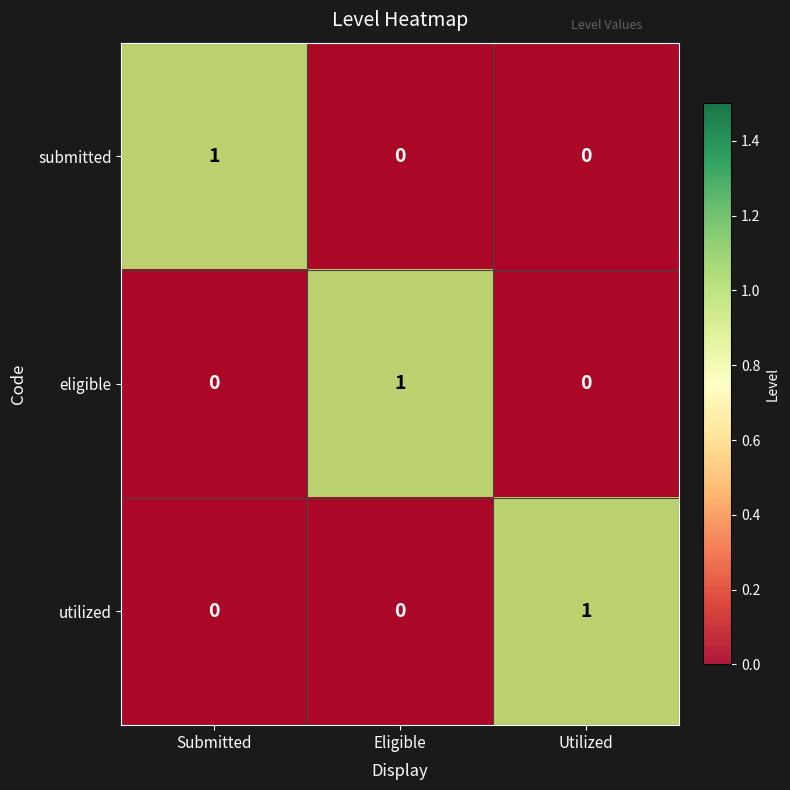

What is the greatest value displayed?

1